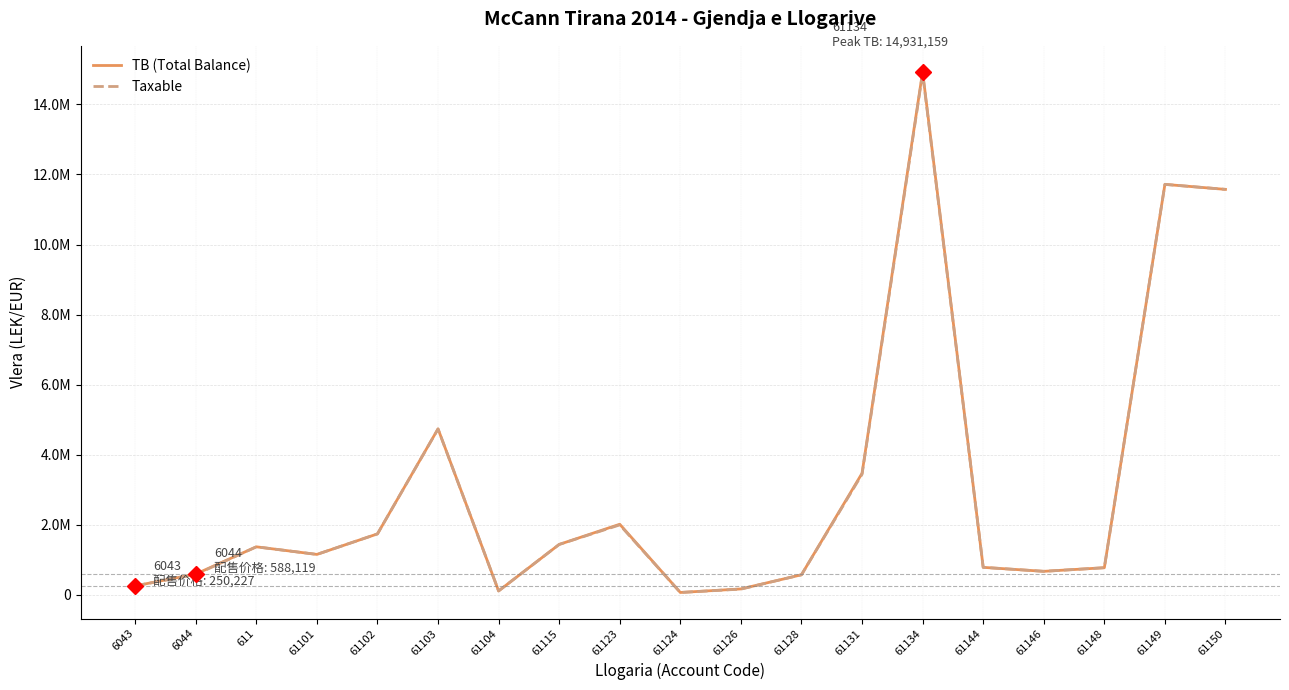

True or false: Taxable and TB (Total Balance) intersect in this chart.

False